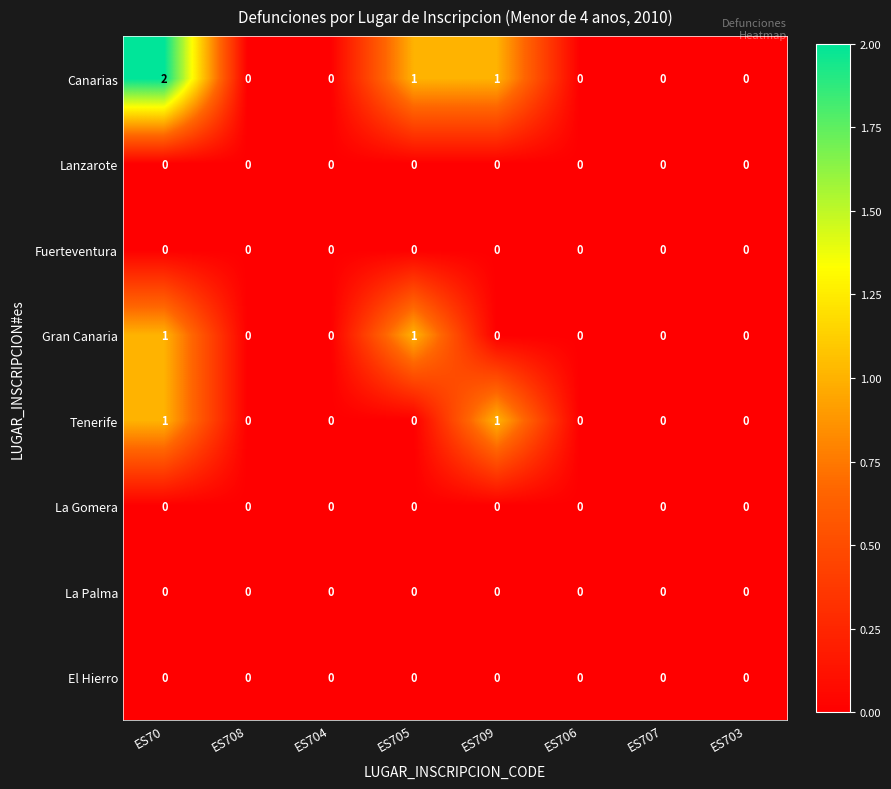

What is the sum of all Canarias values?

4